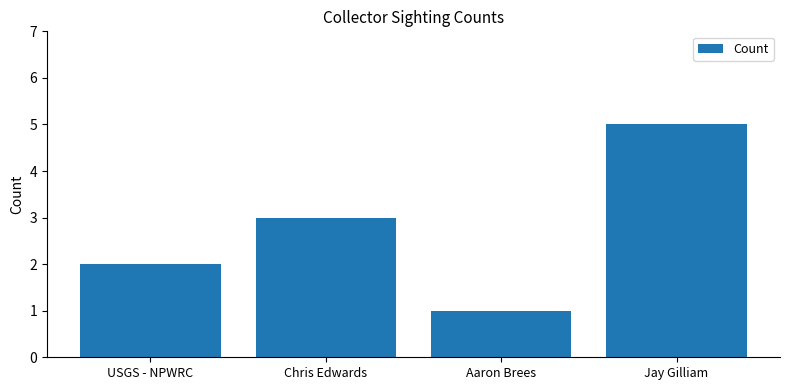

The value at Aaron Brees is 1. True or false?

True